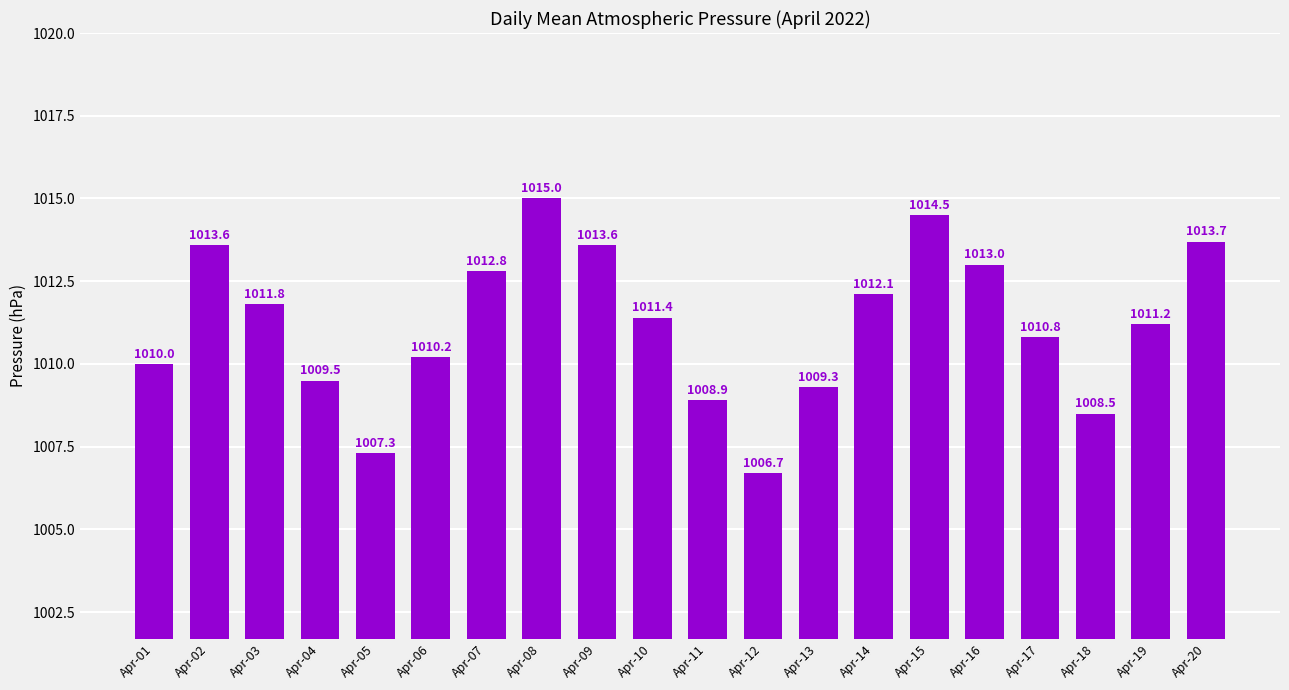

What is the value of the 13th bar from the left?

1009.3